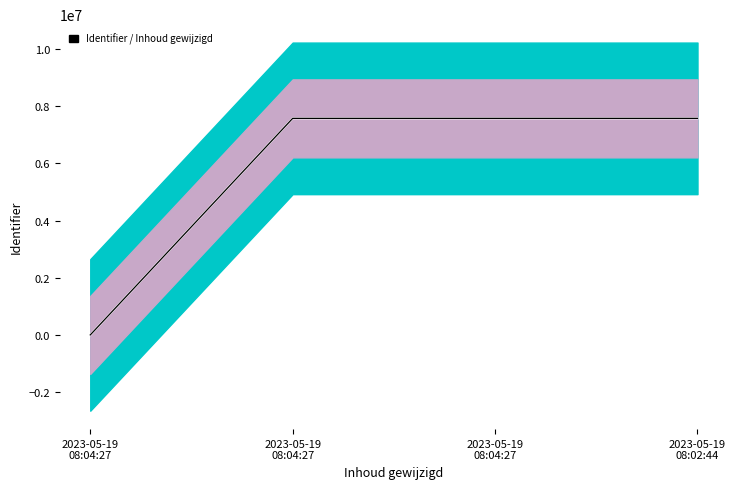

True or false: Smoothed Identifier and Identifier (raw) cross at least once.

False